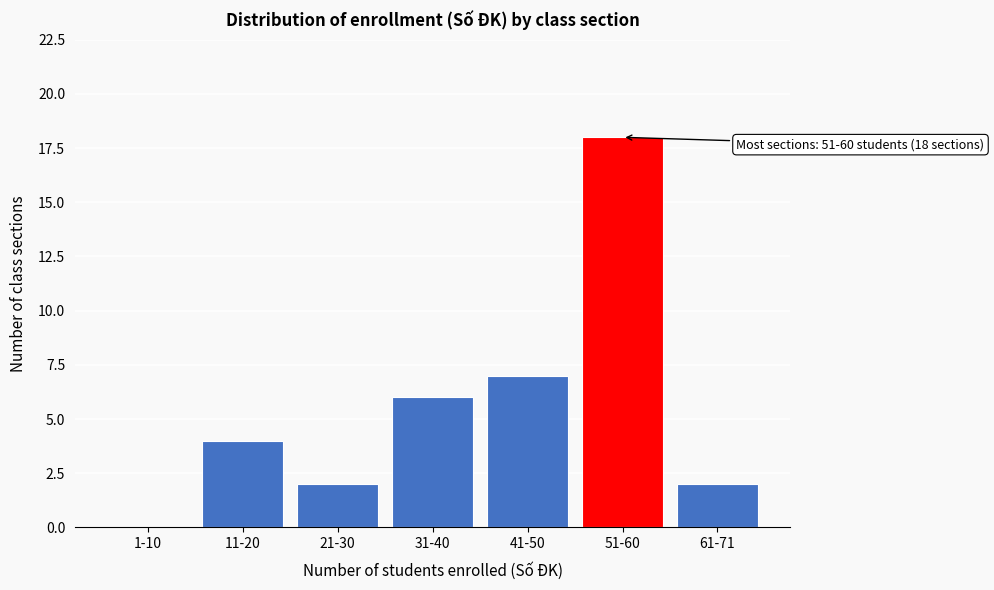

Reading right to left, extract all data points from this chart.

61-71=2	51-60=18	41-50=7	31-40=6	21-30=2	11-20=4	1-10=0